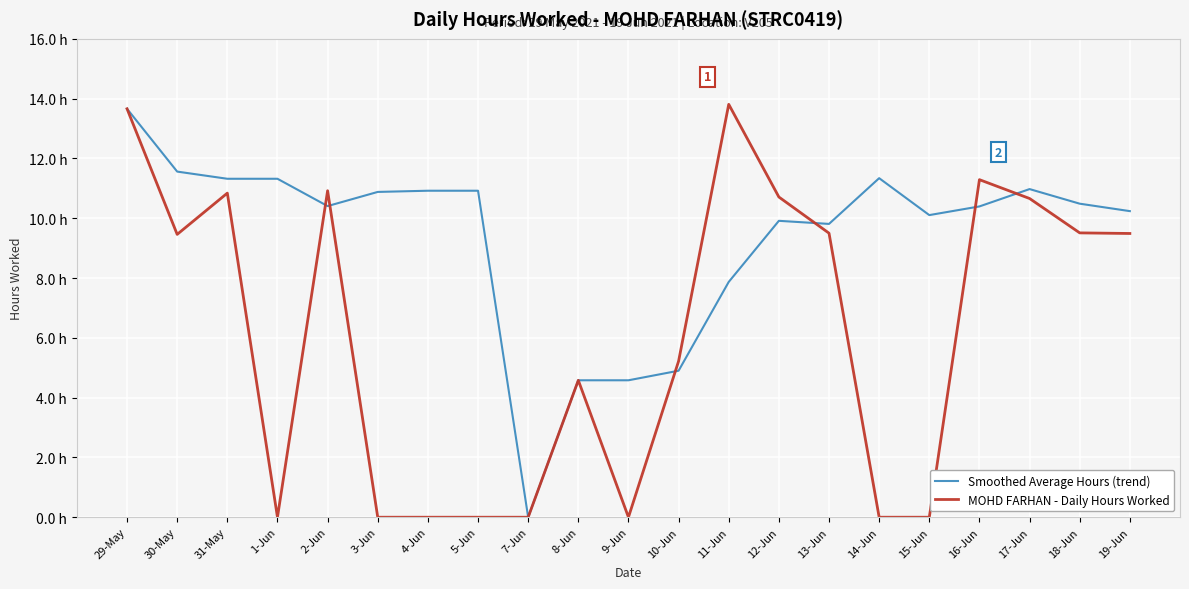

What are all the series names shown in the legend?

Smoothed Average Hours (trend), MOHD FARHAN - Daily Hours Worked